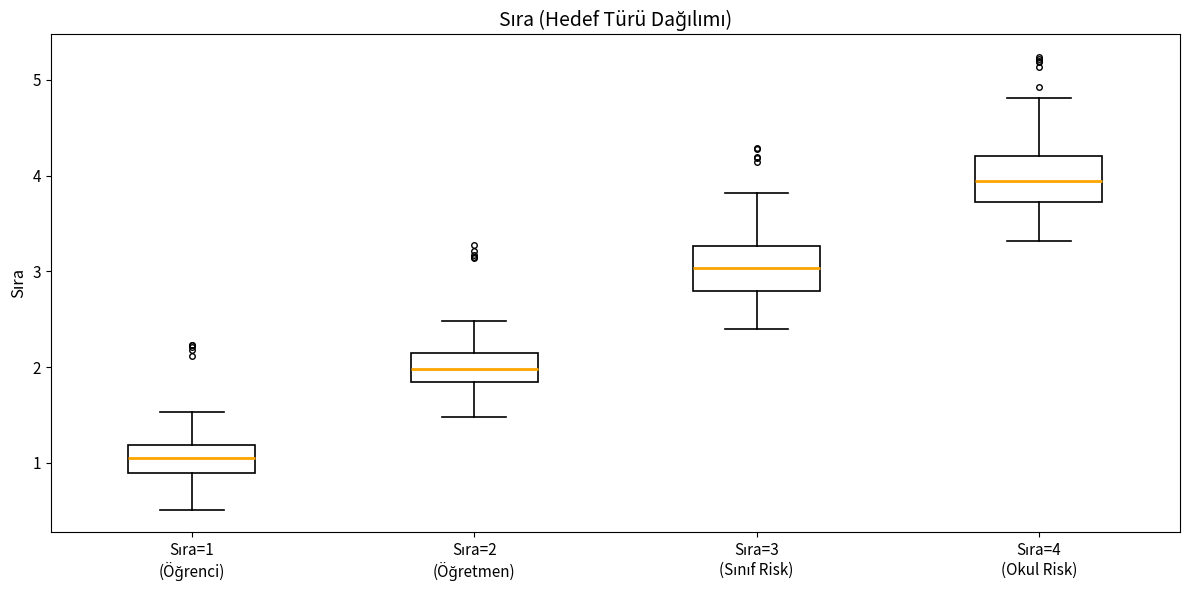

Reading left to right, read every box against the y-axis: the position of its median line, the range the box covers, and the ends of its whiskers. The values are not printed on the chart, so give them approximately, as read against the axis.

Sıra=1 (Öğrenci): median 1.1, box 0.9 to 1.2, whiskers 0.5 to 1.5
Sıra=2 (Öğretmen): median 2.0, box 1.8 to 2.1, whiskers 1.5 to 2.5
Sıra=3 (Sınıf Risk): median 3.0, box 2.8 to 3.3, whiskers 2.4 to 3.8
Sıra=4 (Okul Risk): median 3.9, box 3.7 to 4.2, whiskers 3.3 to 4.8